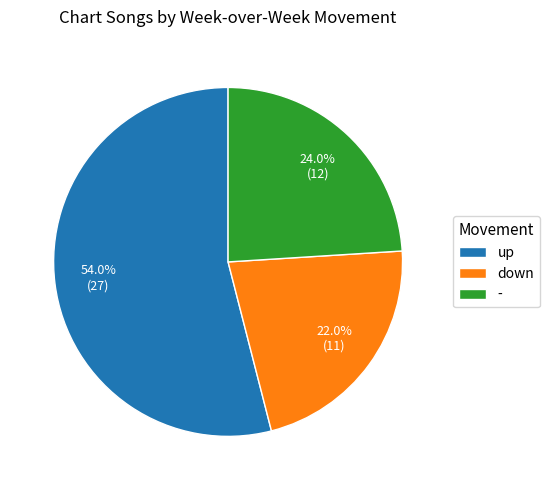

To the nearest percent, what portion does down represent?

22%